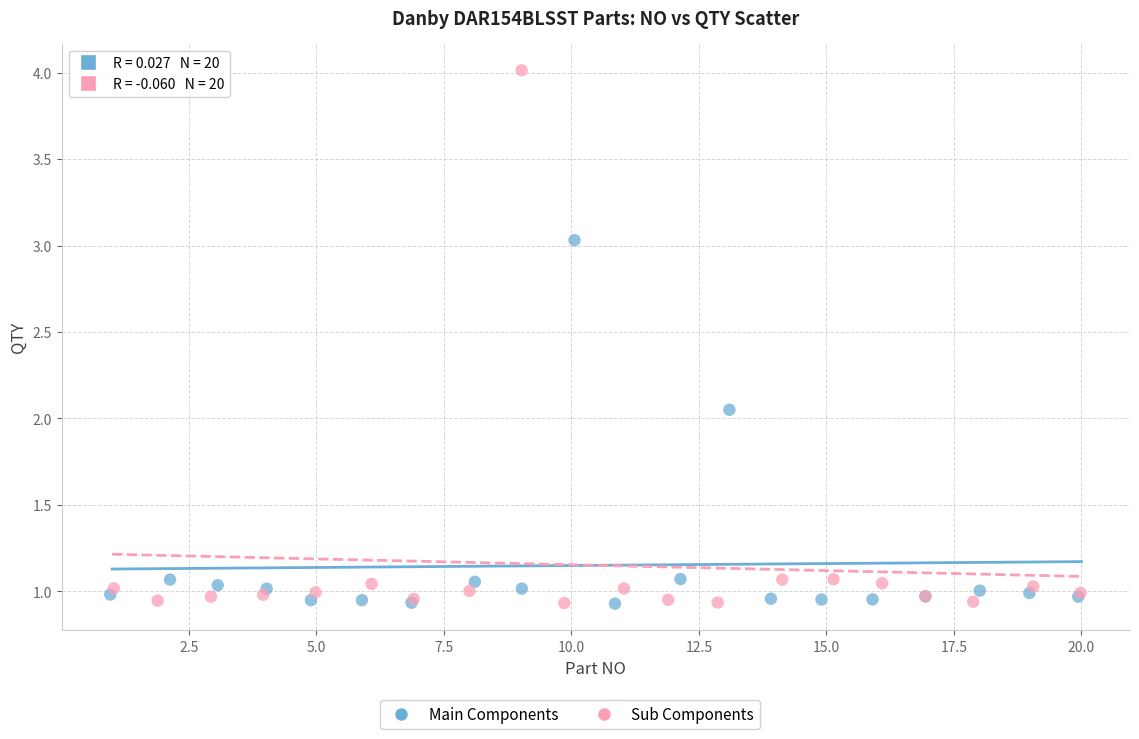

Which series has the largest Y range (max minus min)?

Sub Components